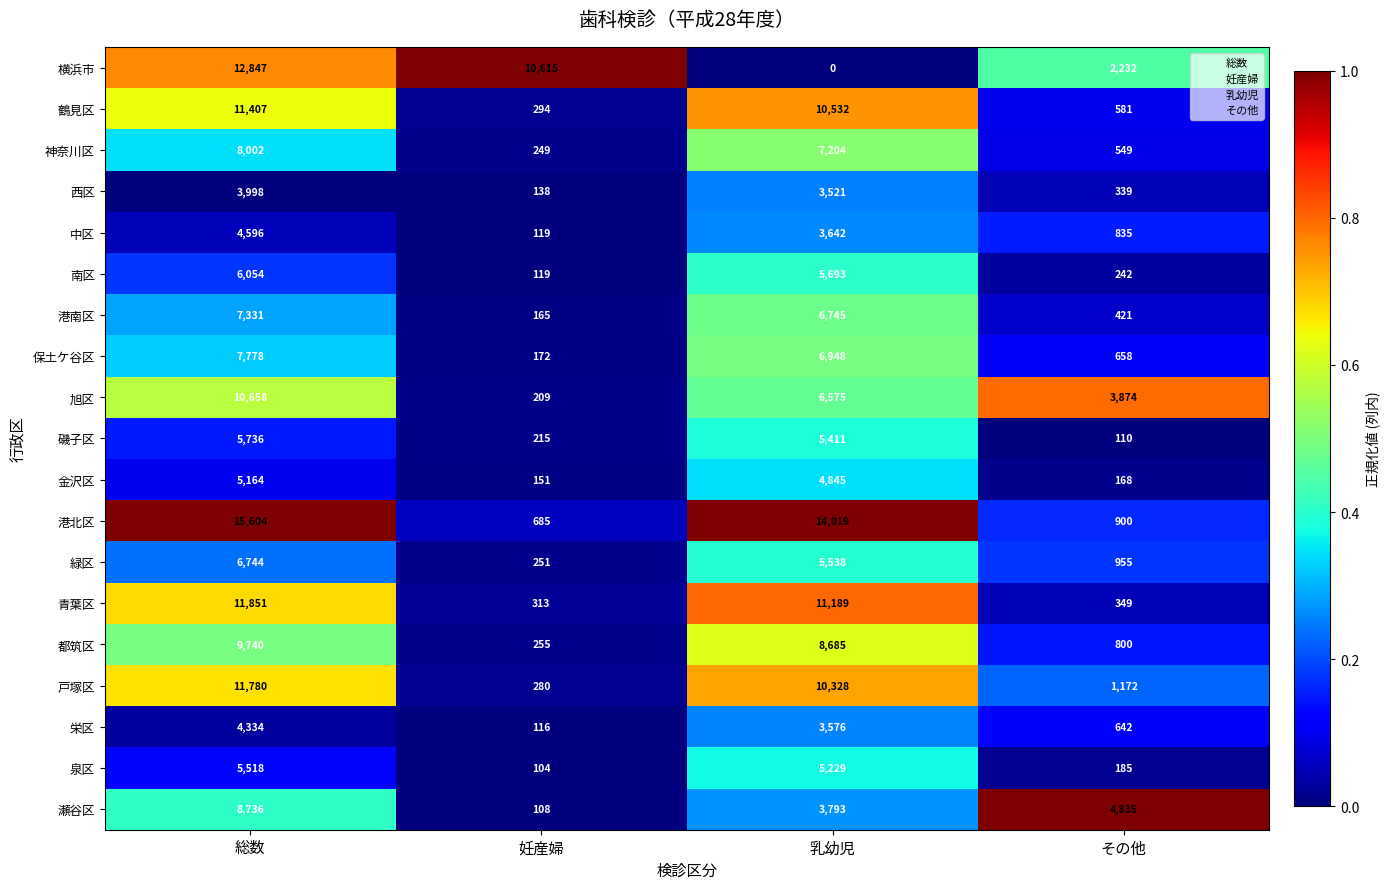

Rank the series by their maximum value, from highest to lowest.

港北区, 横浜市, 青葉区, 戸塚区, 鶴見区, 旭区, 都筑区, 瀬谷区, 神奈川区, 保土ケ谷区, 港南区, 緑区, 南区, 磯子区, 泉区, 金沢区, 中区, 栄区, 西区